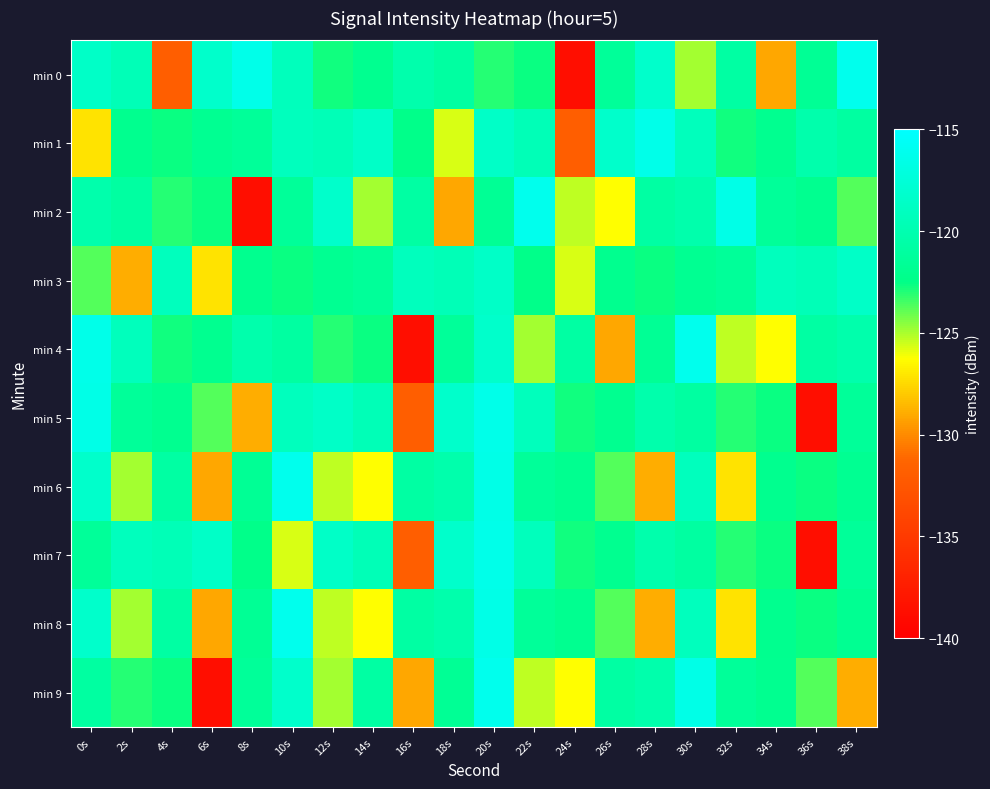

Reading right to left, list all the values displayed in this chart.

min 0: 38s=-116.1	36s=-121.7	34s=-129.1	32s=-120.8	30s=-124.9	28s=-118.3	26s=-121.4	24s=-138.7	22s=-122.7	20s=-123.0	18s=-120.9	16s=-120.2	14s=-122.0	12s=-122.8	10s=-119.3	8s=-116.4	6s=-118.3	4s=-131.9	2s=-119.6	0s=-118.6
min 1: 38s=-120.9	36s=-120.2	34s=-122.0	32s=-122.8	30s=-119.3	28s=-116.4	26s=-118.3	24s=-131.9	22s=-119.6	20s=-118.6	18s=-125.7	16s=-122.3	14s=-118.6	12s=-119.6	10s=-119.2	8s=-121.4	6s=-121.9	4s=-122.7	2s=-122.1	0s=-127.1
min 2: 38s=-123.8	36s=-122.0	34s=-121.4	32s=-116.5	30s=-120.2	28s=-120.8	26s=-126.3	24s=-125.3	22s=-116.1	20s=-121.7	18s=-129.1	16s=-120.8	14s=-124.9	12s=-118.3	10s=-121.4	8s=-138.7	6s=-122.7	4s=-123.0	2s=-120.9	0s=-120.2
min 3: 38s=-118.6	36s=-119.6	34s=-119.2	32s=-121.4	30s=-121.9	28s=-122.7	26s=-122.1	24s=-125.7	22s=-122.3	20s=-118.6	18s=-119.6	16s=-119.2	14s=-121.4	12s=-121.9	10s=-122.7	8s=-122.1	6s=-127.1	4s=-119.2	2s=-129.0	0s=-123.8
min 4: 38s=-120.2	36s=-120.8	34s=-126.3	32s=-125.3	30s=-116.1	28s=-121.7	26s=-129.1	24s=-120.8	22s=-124.9	20s=-118.3	18s=-121.4	16s=-138.7	14s=-122.7	12s=-123.0	10s=-120.9	8s=-120.2	6s=-122.0	4s=-122.8	2s=-119.3	0s=-116.4
min 5: 38s=-121.4	36s=-138.7	34s=-122.7	32s=-123.0	30s=-120.9	28s=-120.2	26s=-122.0	24s=-122.8	22s=-119.3	20s=-116.4	18s=-118.3	16s=-131.9	14s=-119.6	12s=-118.6	10s=-119.2	8s=-129.0	6s=-123.8	4s=-122.0	2s=-121.4	0s=-116.5
min 6: 38s=-121.9	36s=-122.7	34s=-122.1	32s=-127.1	30s=-119.2	28s=-129.0	26s=-123.8	24s=-122.0	22s=-121.4	20s=-116.5	18s=-120.2	16s=-120.8	14s=-126.3	12s=-125.3	10s=-116.1	8s=-121.7	6s=-129.1	4s=-120.8	2s=-124.9	0s=-118.3
min 7: 38s=-121.4	36s=-138.7	34s=-122.7	32s=-123.0	30s=-120.9	28s=-120.2	26s=-122.0	24s=-122.8	22s=-119.3	20s=-116.4	18s=-118.3	16s=-131.9	14s=-119.6	12s=-118.6	10s=-125.7	8s=-122.3	6s=-118.6	4s=-119.6	2s=-119.2	0s=-121.4
min 8: 38s=-121.9	36s=-122.7	34s=-122.1	32s=-127.1	30s=-119.2	28s=-129.0	26s=-123.8	24s=-122.0	22s=-121.4	20s=-116.5	18s=-120.2	16s=-120.8	14s=-126.3	12s=-125.3	10s=-116.1	8s=-121.7	6s=-129.1	4s=-120.8	2s=-124.9	0s=-118.3
min 9: 38s=-129.0	36s=-123.8	34s=-122.0	32s=-121.4	30s=-116.5	28s=-120.2	26s=-120.8	24s=-126.3	22s=-125.3	20s=-116.1	18s=-121.7	16s=-129.1	14s=-120.8	12s=-124.9	10s=-118.3	8s=-121.4	6s=-138.7	4s=-122.7	2s=-123.0	0s=-120.9